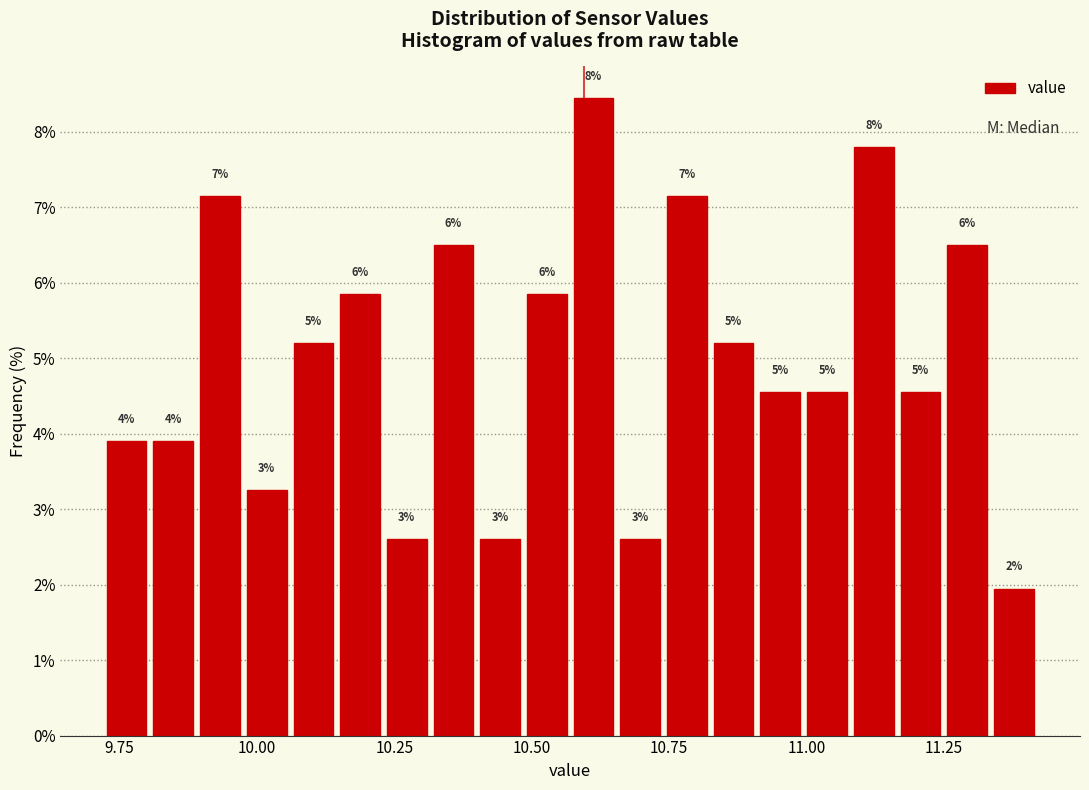

Read against the x-axis, roughly where is the centre of the tallest bar?

10.60